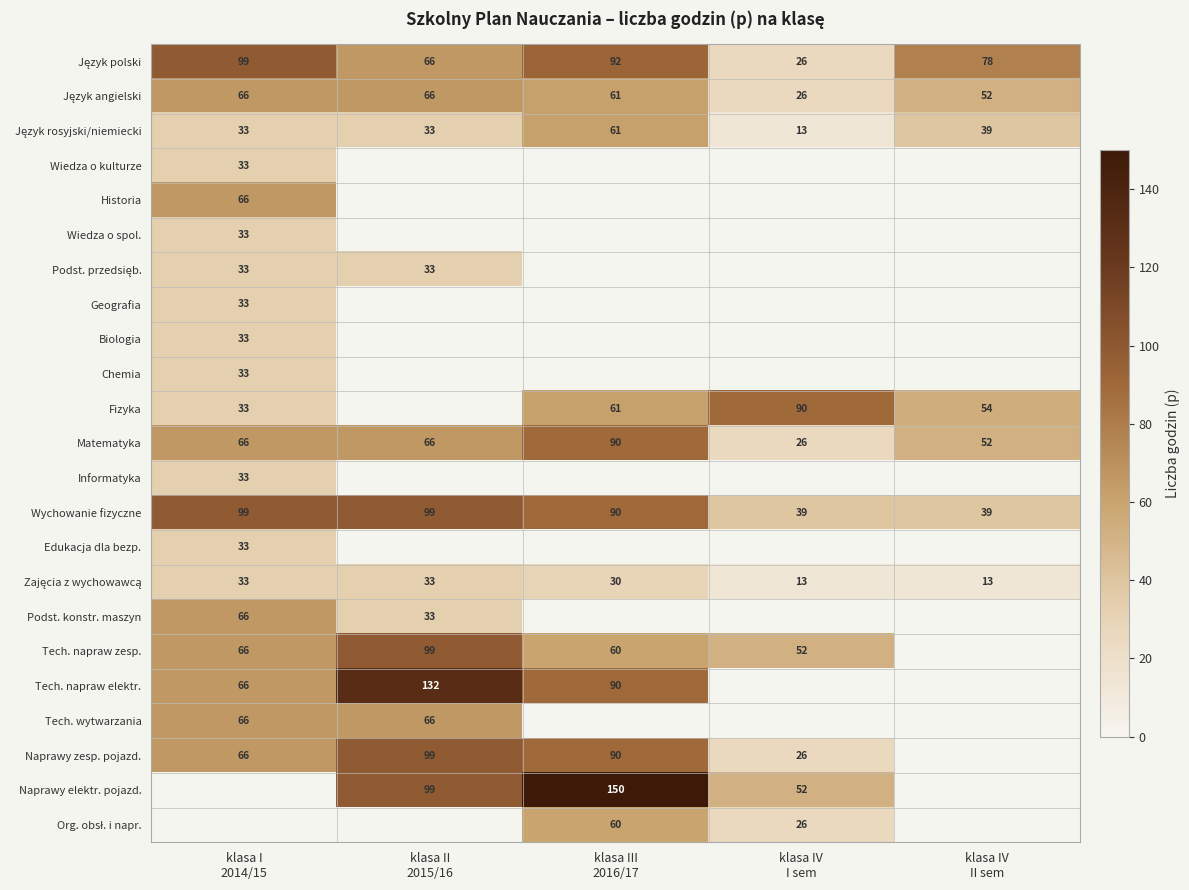

Count the Matematyka values in the range 52 to 66.

3